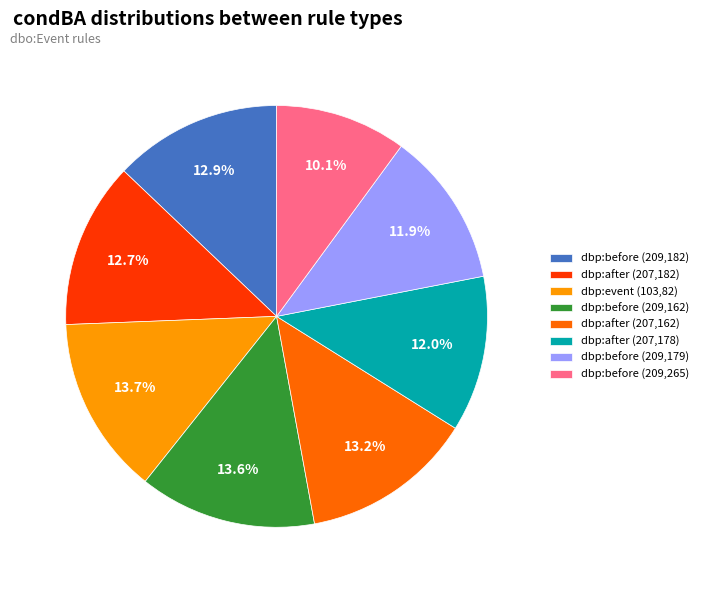

What is the total percentage of dbp:before (209,265) and dbp:before (209,182)?

23.0%